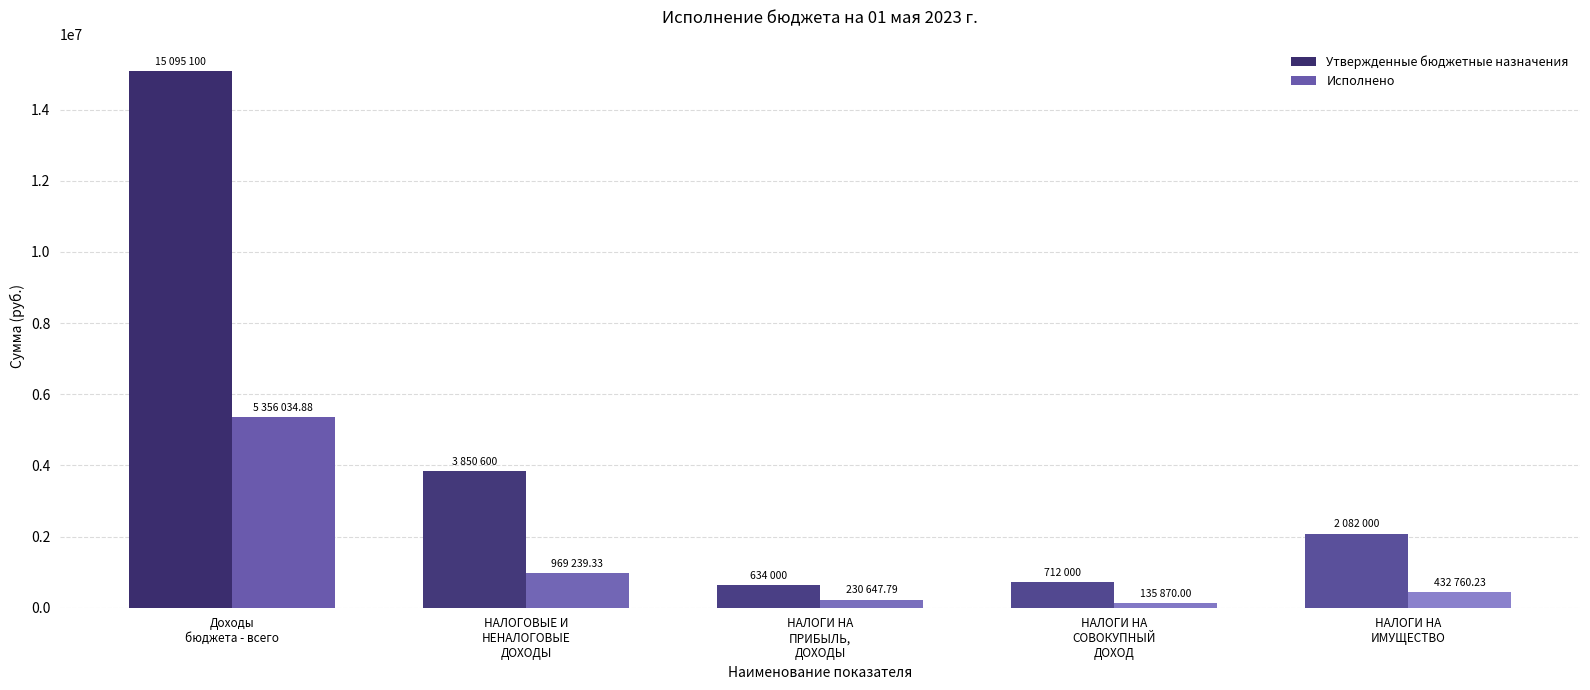

Which series has the widest spread of values?

Утвержденные бюджетные назначения